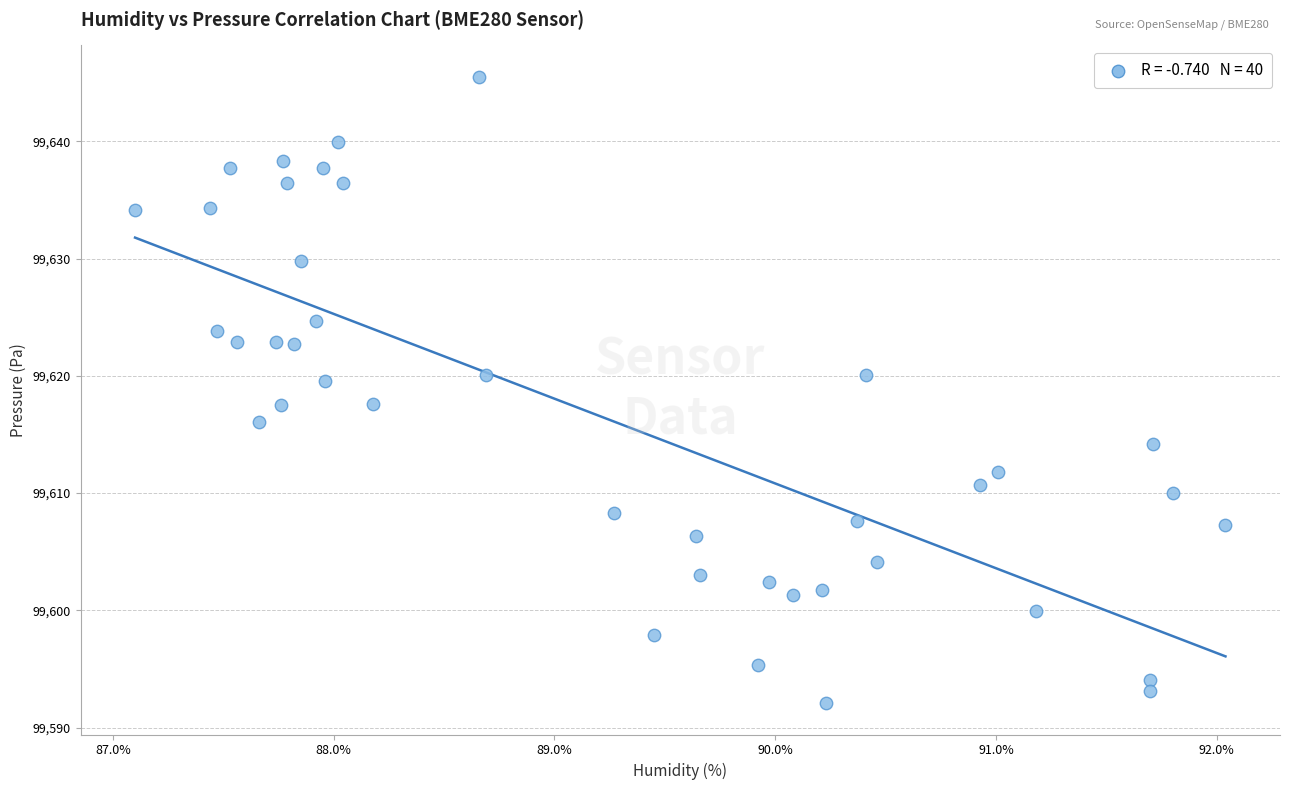

What is the range of Y values (max minus min)?

53.4